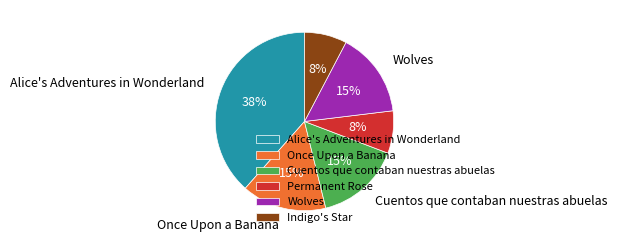

Does any single category account for the majority?

No